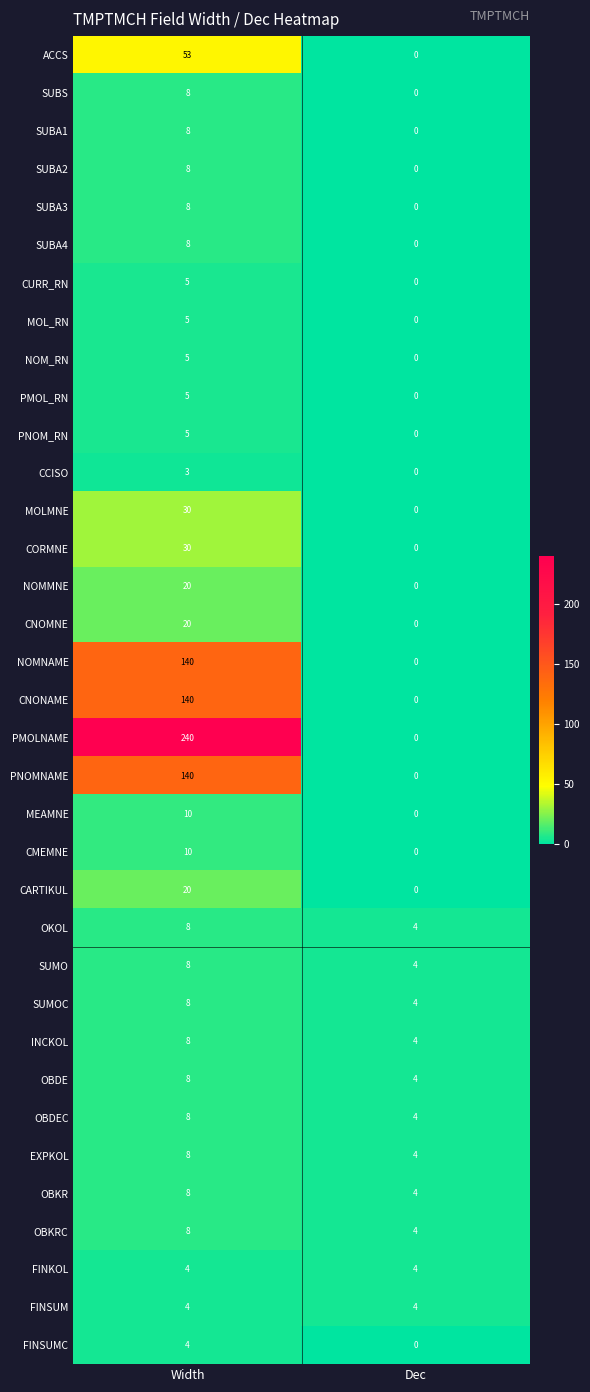

Which series has the widest spread of values?

PMOLNAME